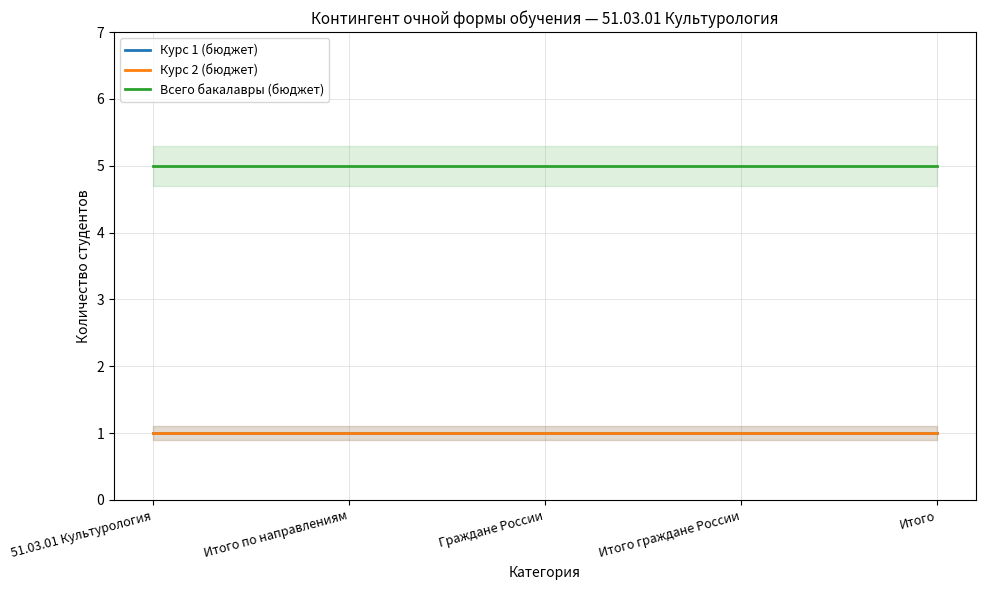

What is the sum of the Курс 1 (бюджет) values at Итого and Итого по направлениям?

2